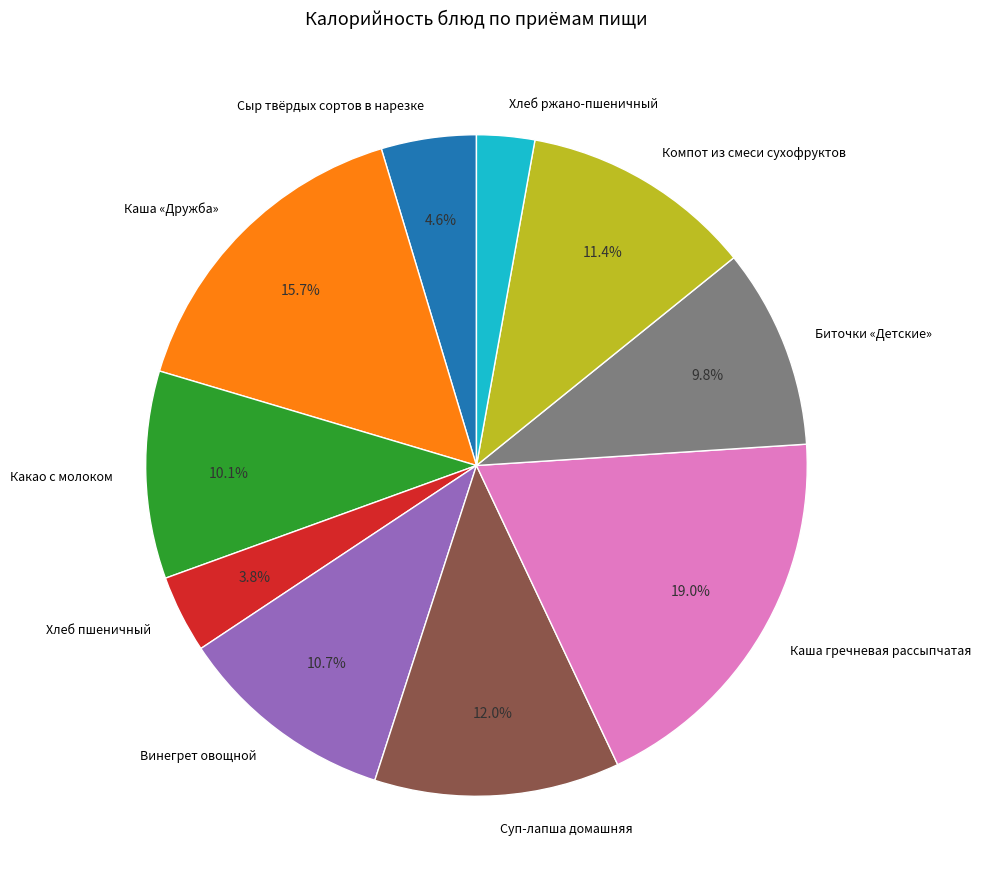

Does any single category account for the majority?

No